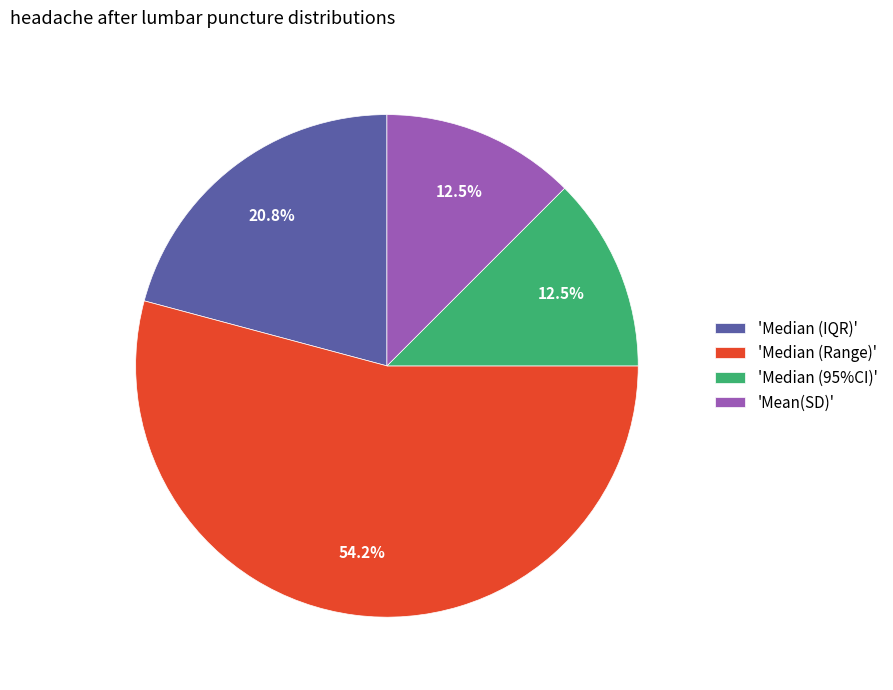

Is there a majority slice in this chart?

Yes